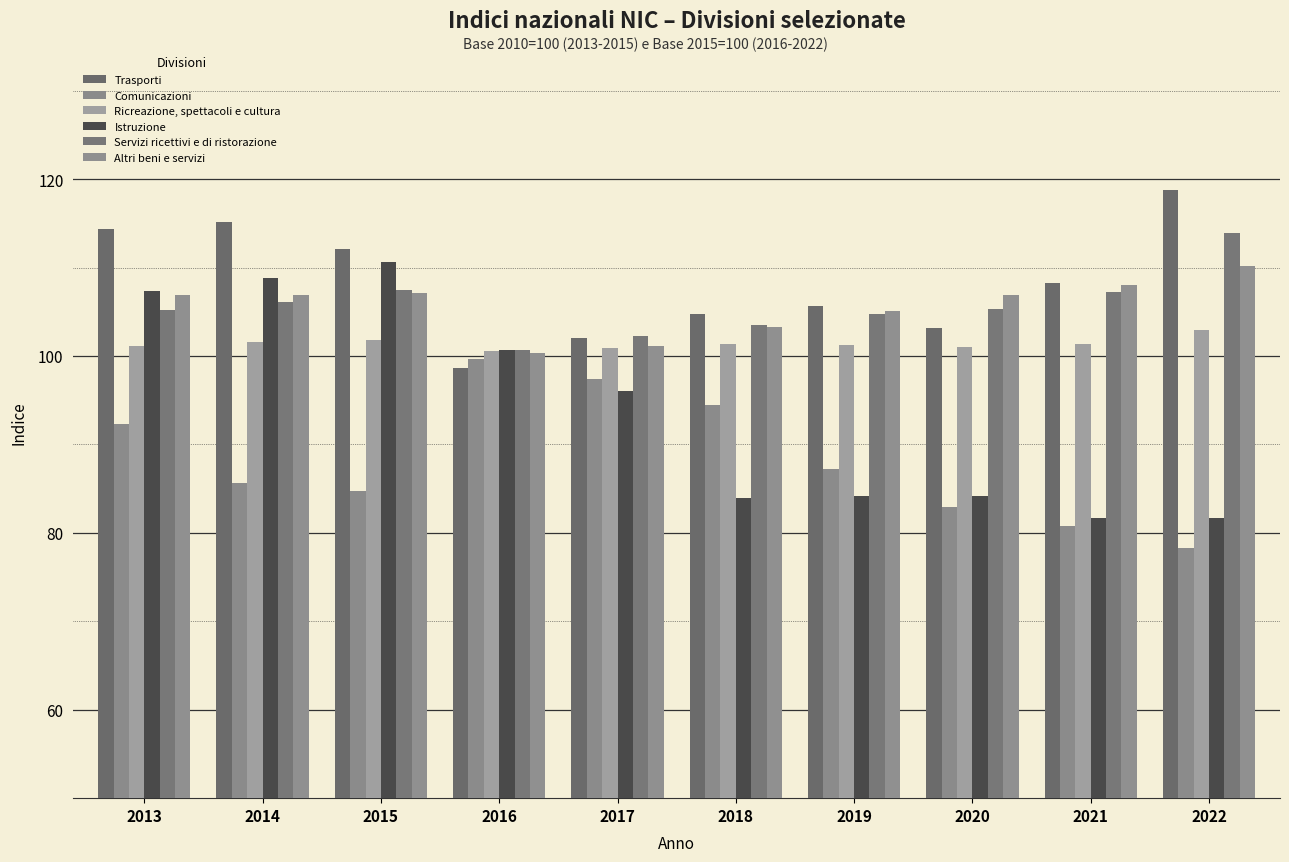

How many data points in Trasporti are less than 108?

5